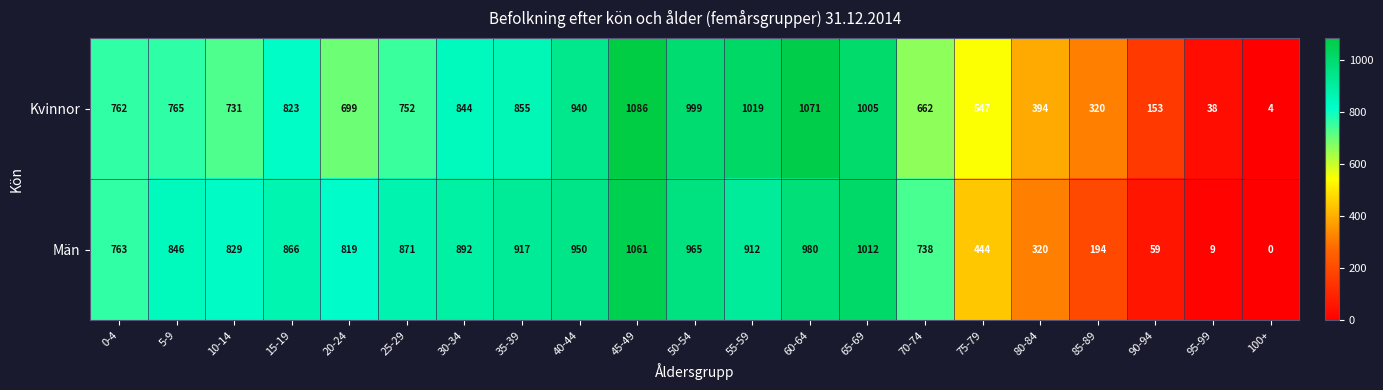

What is the total value across all series at 100+?

4